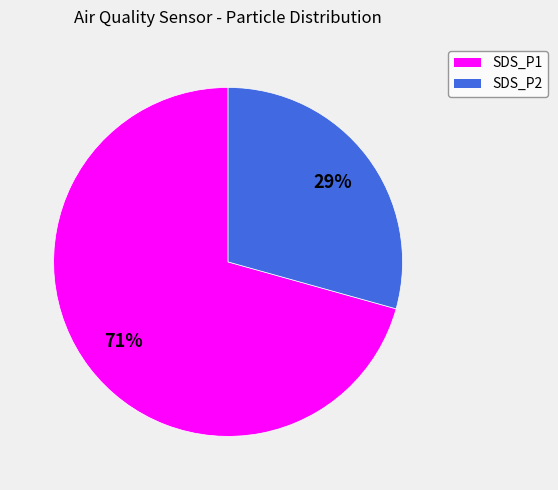

To the nearest percent, what is the combined percentage of SDS_P2 and SDS_P1?

100%